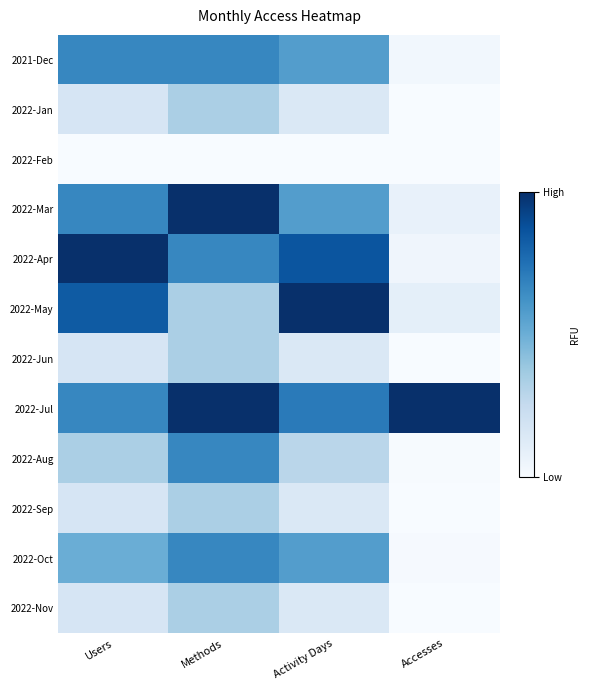

Which series has the largest total across all categories?

2022-Jul